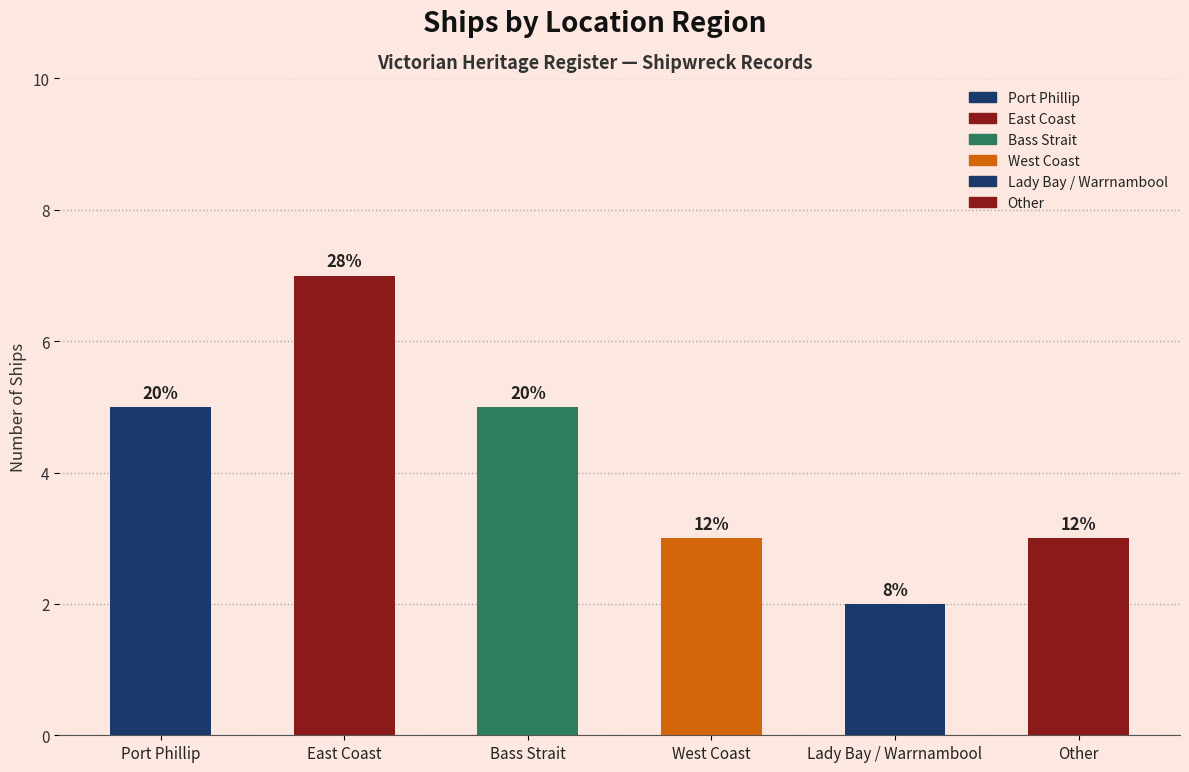

Count the values in the range 3 to 5.

4